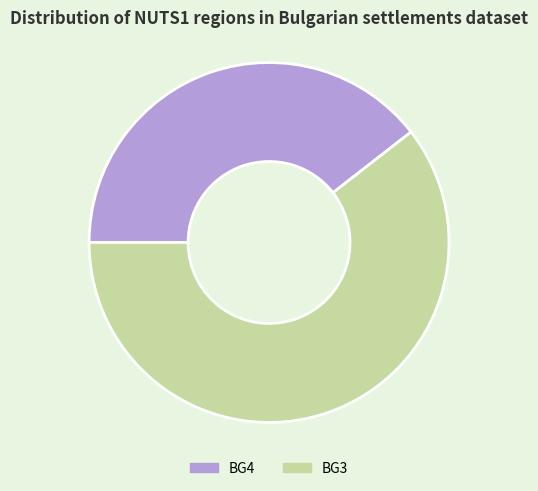

Is it true that BG4 is 39% of the pie?

True